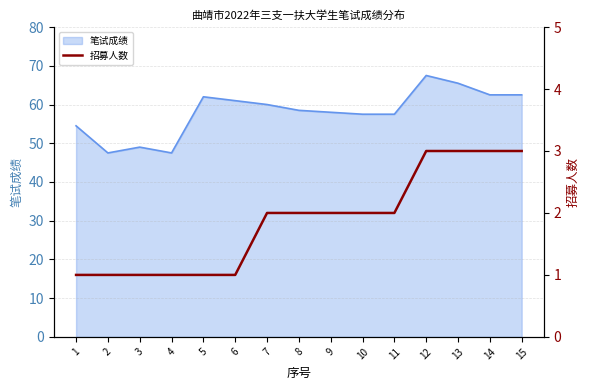

Which label corresponds to the largest value in the chart?

12